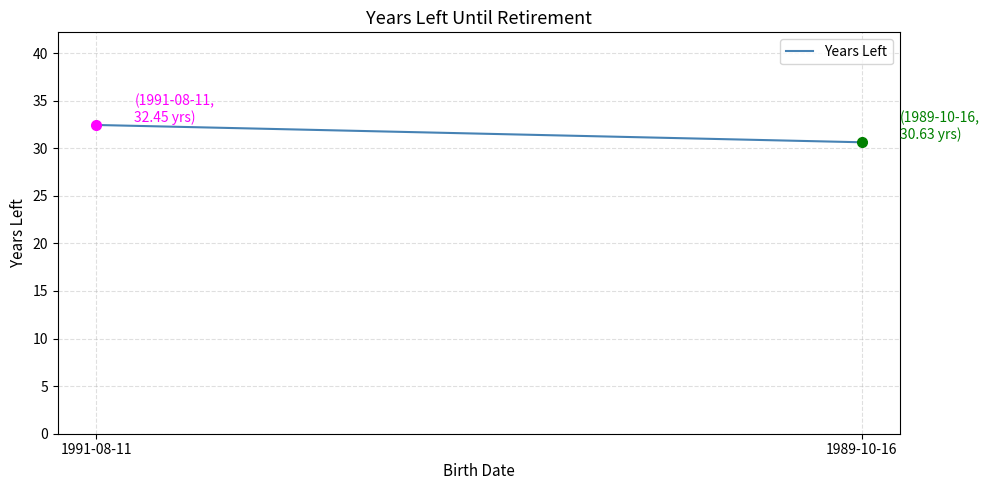

Rank the categories by value from highest to lowest.

1991-08-11, 1989-10-16